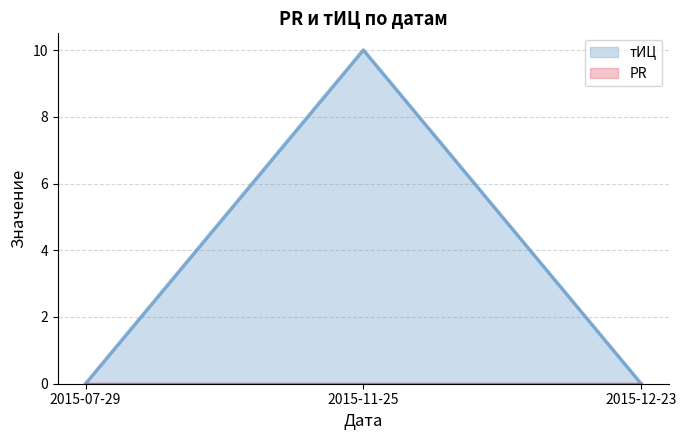

Rank the categories by value from lowest to highest.

2015-07-29, 2015-12-23, 2015-11-25